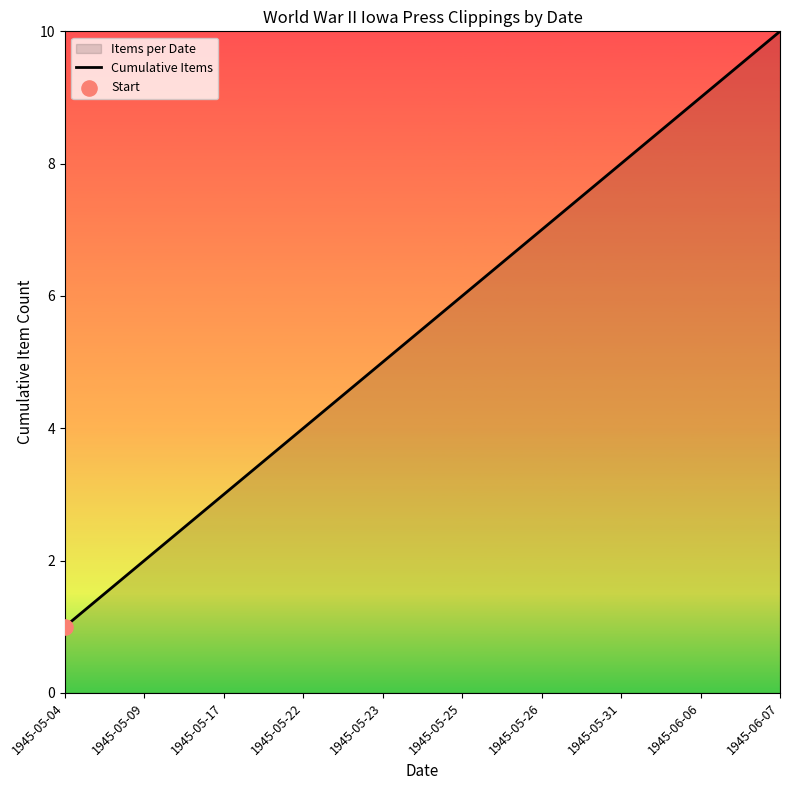

Between 1945-05-09 and 1945-05-31, which is larger?

1945-05-31